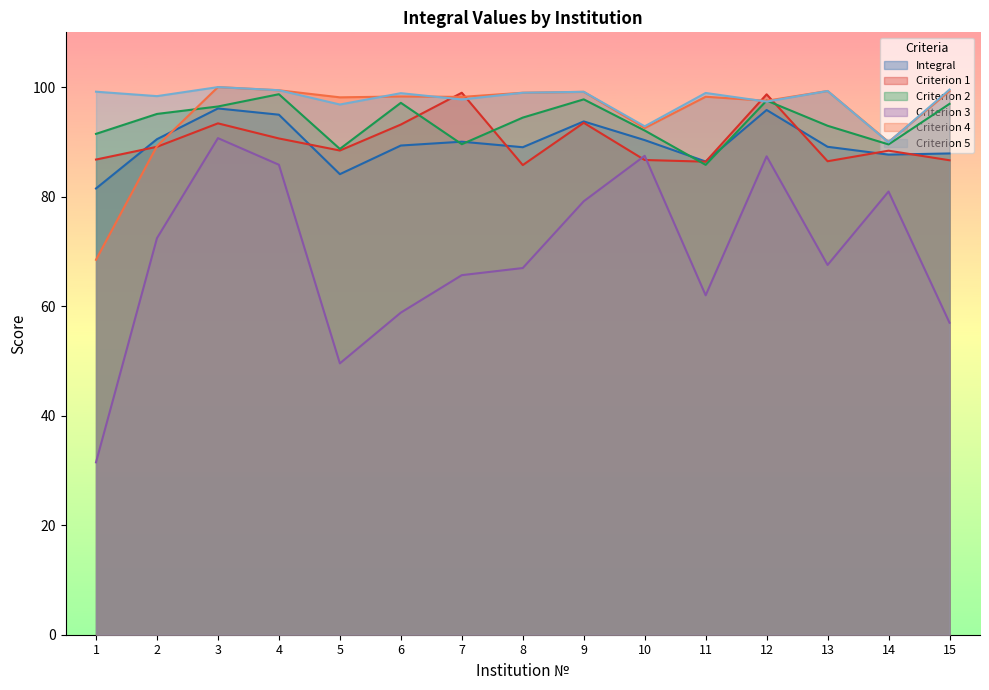

Which series has the largest total across all categories?

Criterion 5